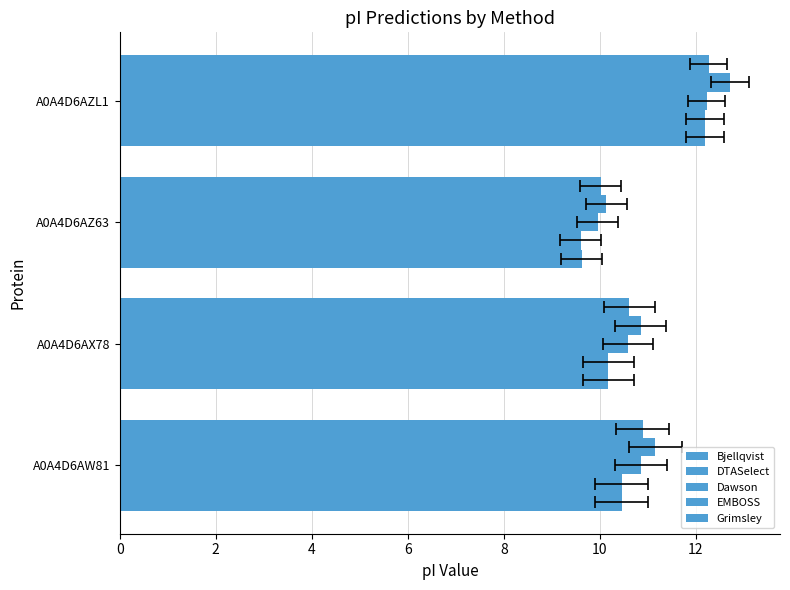

What is the average value of the EMBOSS series?

11.2